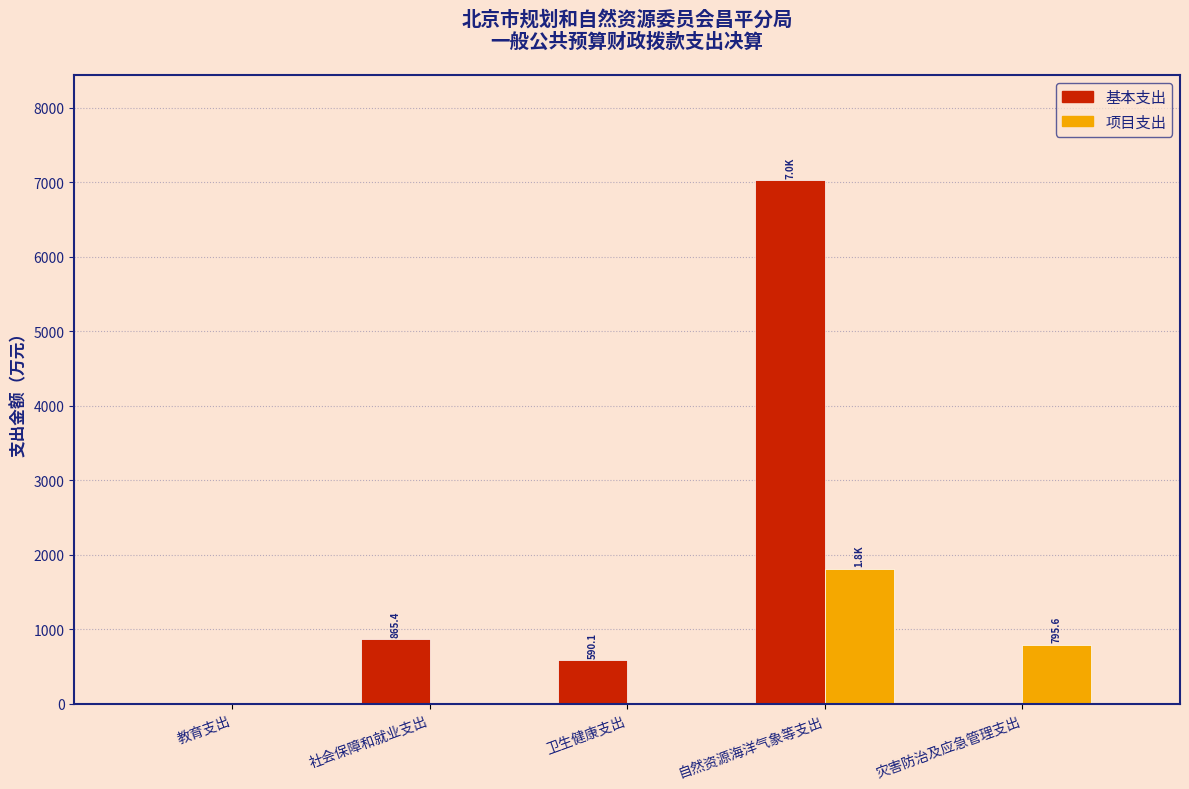

The 基本支出 series shows 1288.5 at 社会保障和就业支出. True or false?

False